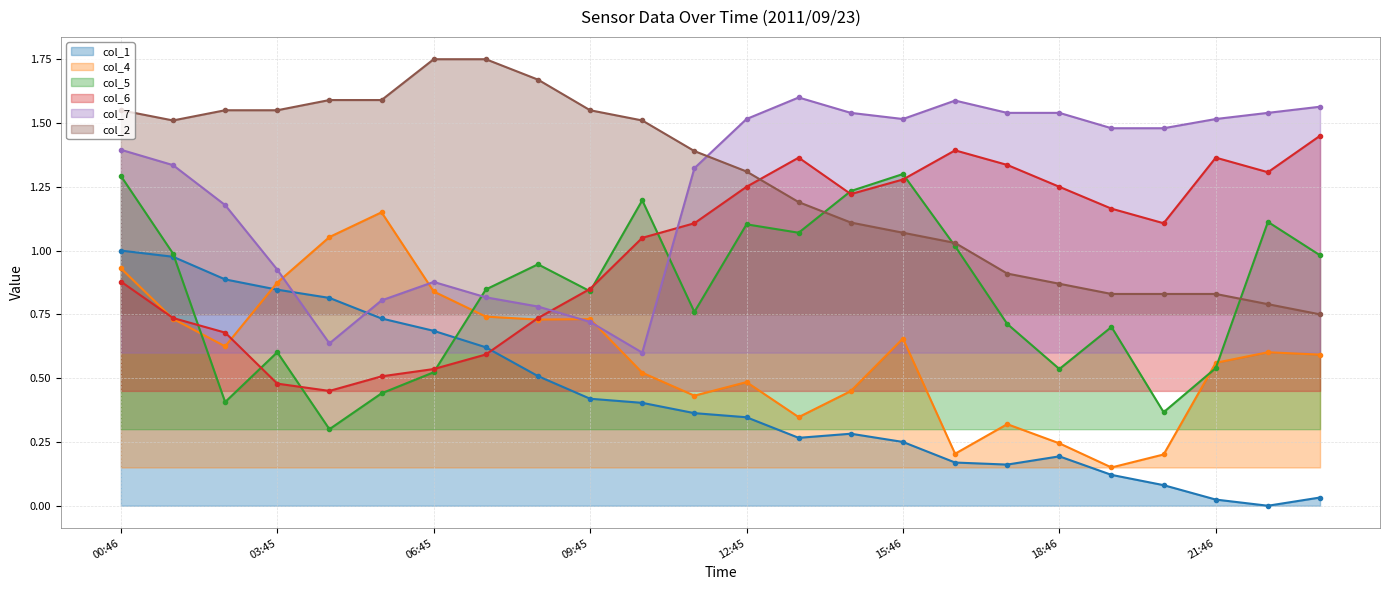

Reading left to right, extract all data points from this chart.

col_1: 1.0	1.0	0.9	0.8	0.8	0.7	0.7	0.6	0.5	0.4	0.4	0.4	0.3	0.3	0.3	0.3	0.2	0.2	0.2	0.1	0.1	0.0	0.0	0.0
col_4: 0.9	0.7	0.6	0.9	1.1	1.1	0.8	0.7	0.7	0.7	0.5	0.4	0.5	0.3	0.4	0.7	0.2	0.3	0.2	0.1	0.2	0.6	0.6	0.6
col_5: 1.3	1.0	0.4	0.6	0.3	0.4	0.5	0.8	0.9	0.8	1.2	0.8	1.1	1.1	1.2	1.3	1.0	0.7	0.5	0.7	0.4	0.5	1.1	1.0
col_6: 0.9	0.7	0.7	0.5	0.4	0.5	0.5	0.6	0.7	0.8	1.0	1.1	1.2	1.4	1.2	1.3	1.4	1.3	1.2	1.2	1.1	1.4	1.3	1.4
col_7: 1.4	1.3	1.2	0.9	0.6	0.8	0.9	0.8	0.8	0.7	0.6	1.3	1.5	1.6	1.5	1.5	1.6	1.5	1.5	1.5	1.5	1.5	1.5	1.6
col_2: 1.5	1.5	1.5	1.5	1.6	1.6	1.8	1.8	1.7	1.5	1.5	1.4	1.3	1.2	1.1	1.1	1.0	0.9	0.9	0.8	0.8	0.8	0.8	0.8